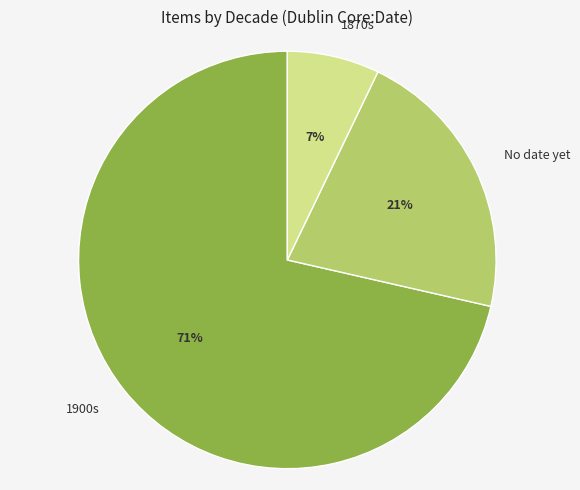

Is it true that 1900s is 77% of the pie?

False